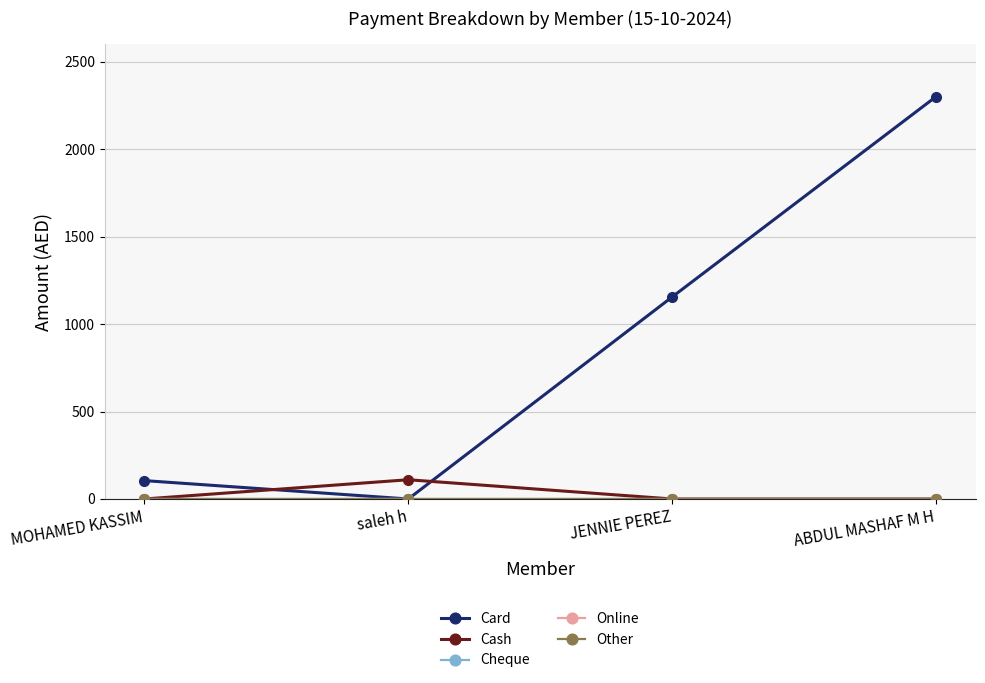

Which has a higher value, saleh h or ABDUL MASHAF M H?

ABDUL MASHAF M H